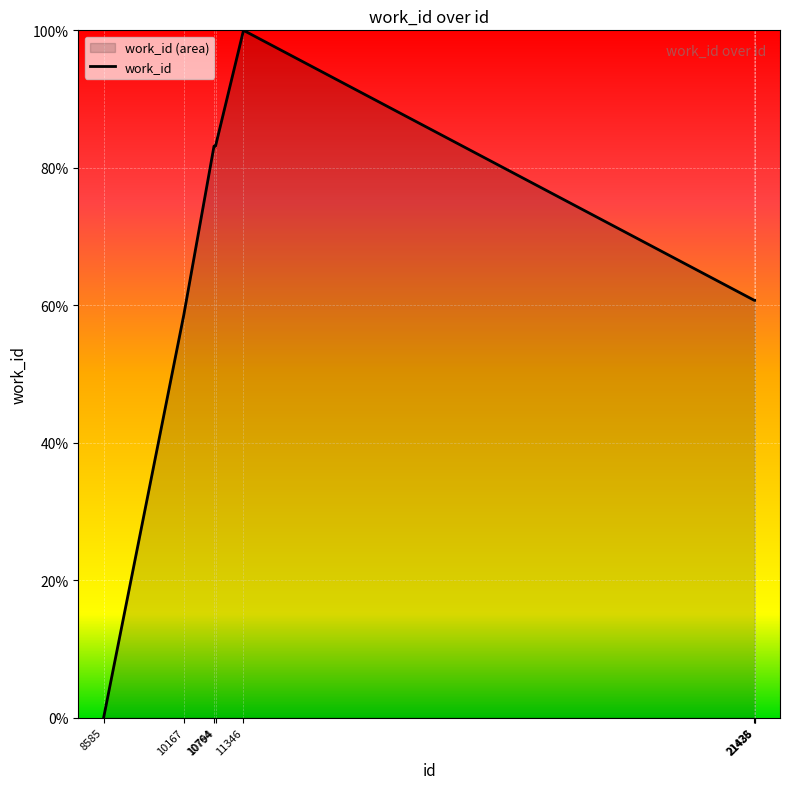

How many values are below 60?

2